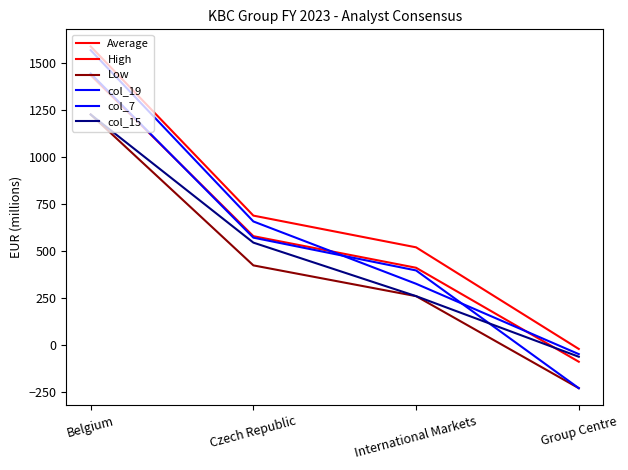

What is the sum of all High values?

2767.0